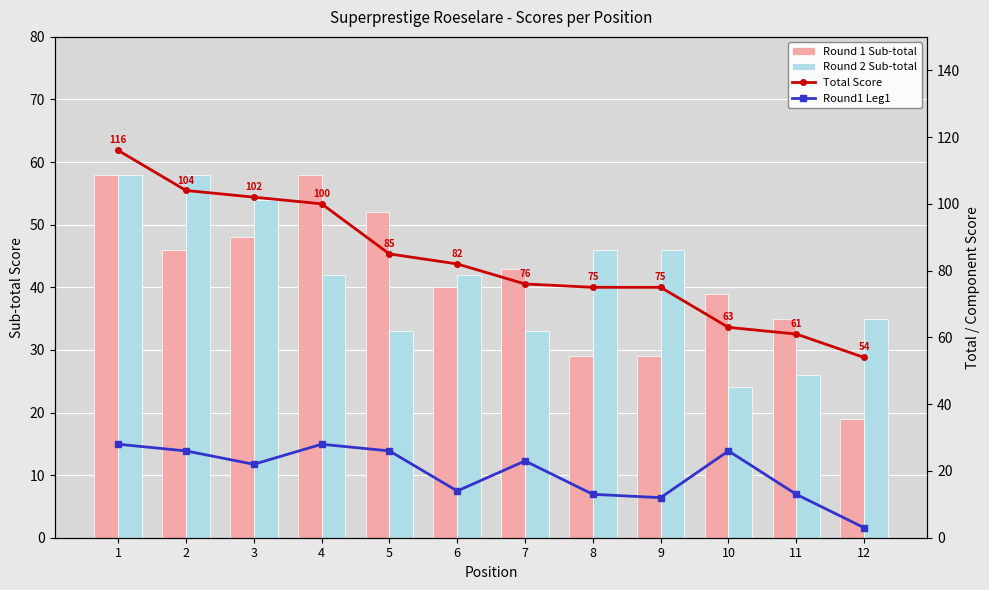

Which series has the largest total across all categories?

Total Score